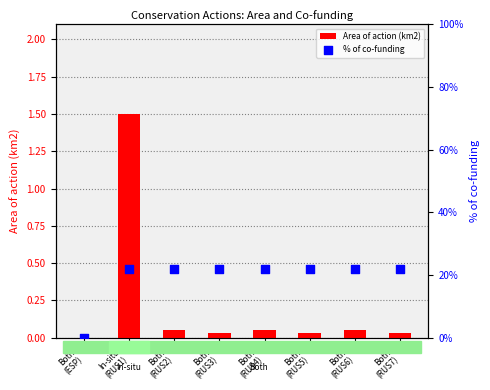

Which series has the largest total across all categories?

% of co-funding